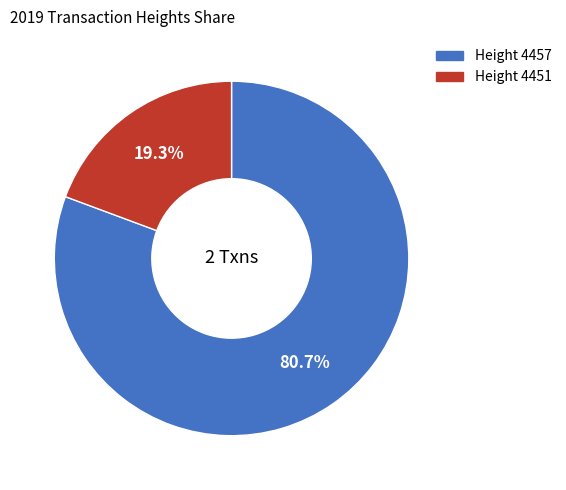

Is there a majority slice in this chart?

Yes